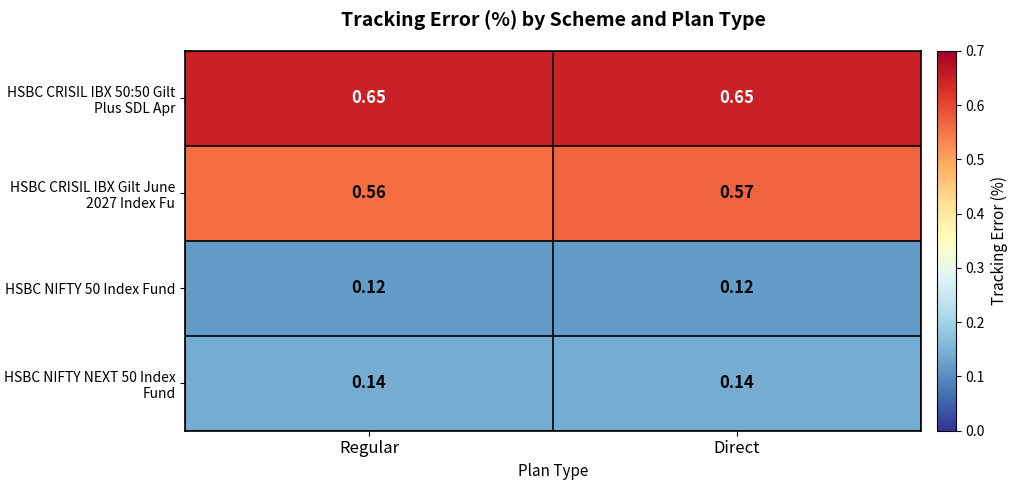

Is the value of HSBC NIFTY 50 Index Fund at Direct greater than the value of HSBC CRISIL IBX Gilt June 2027 Index Fu at Regular?

No